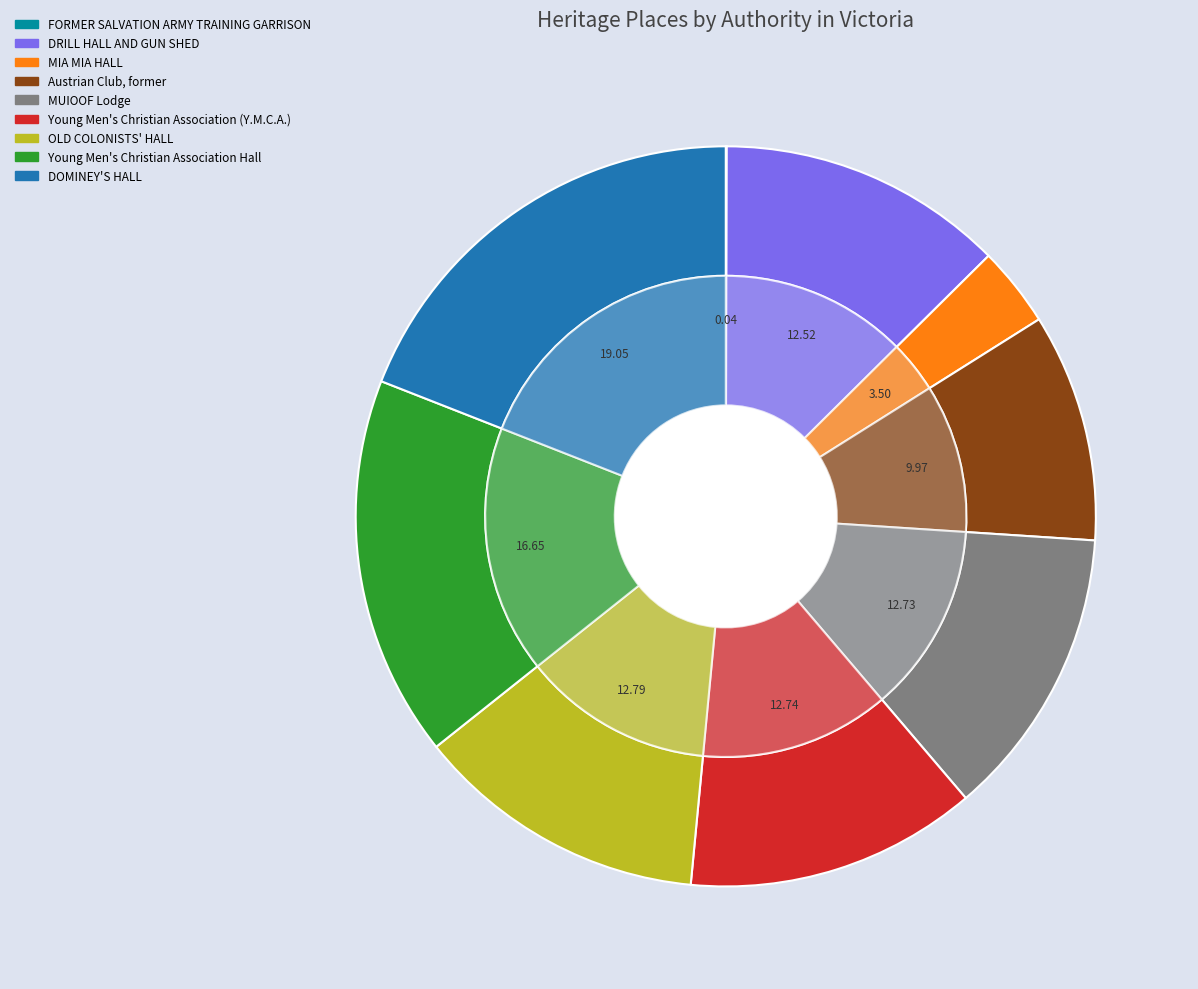

To the nearest percent, what is the average slice percentage?

11%